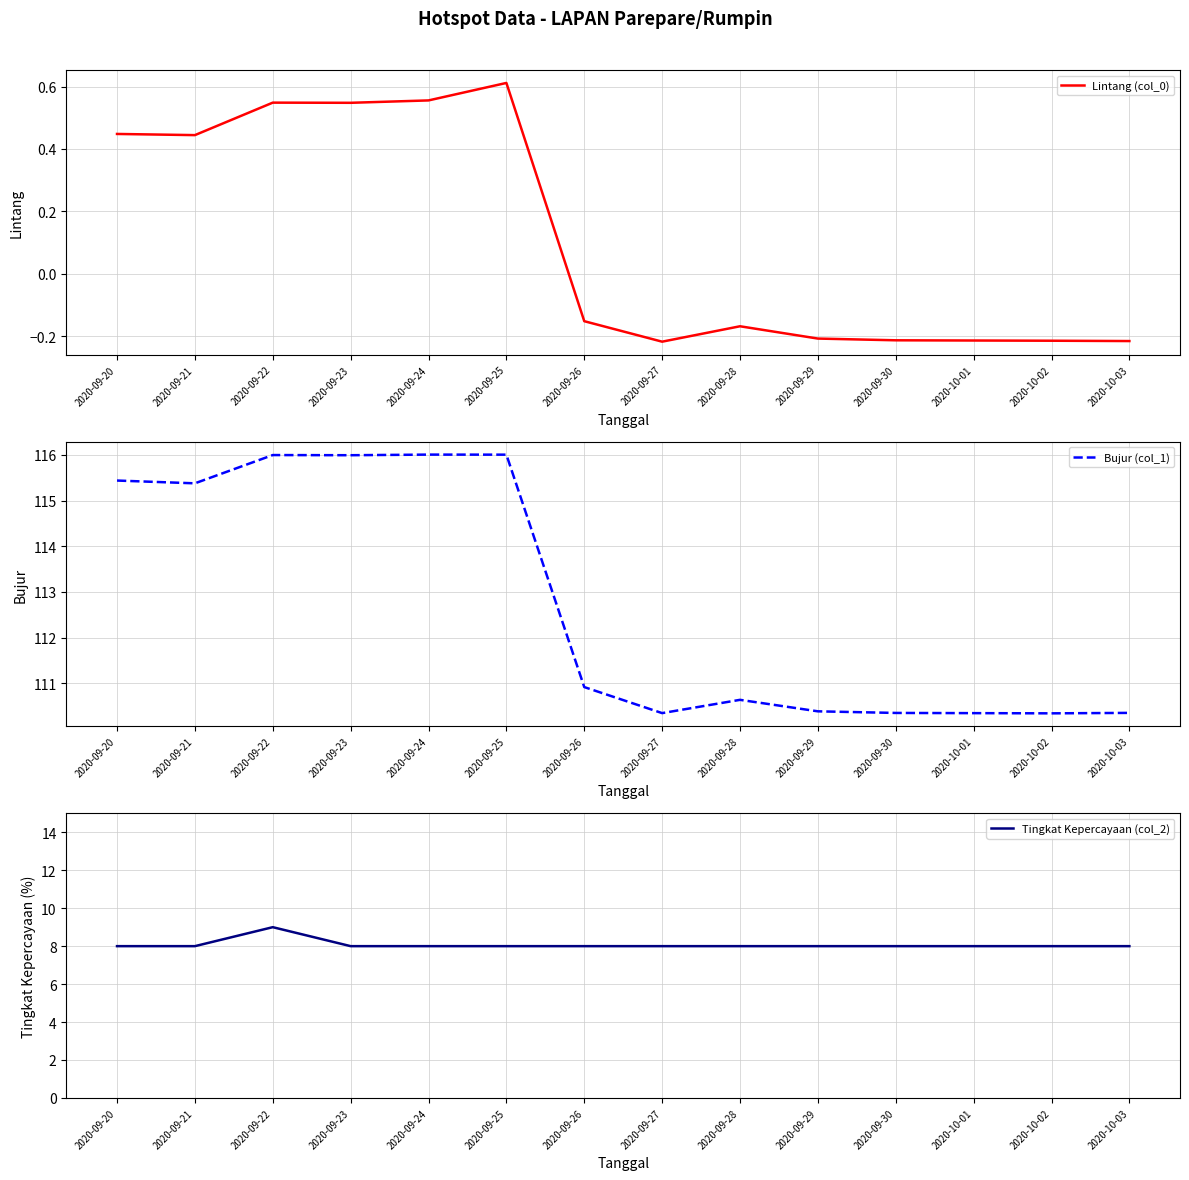

What is the highest value of the Tingkat Kepercayaan (col_2) series?

9